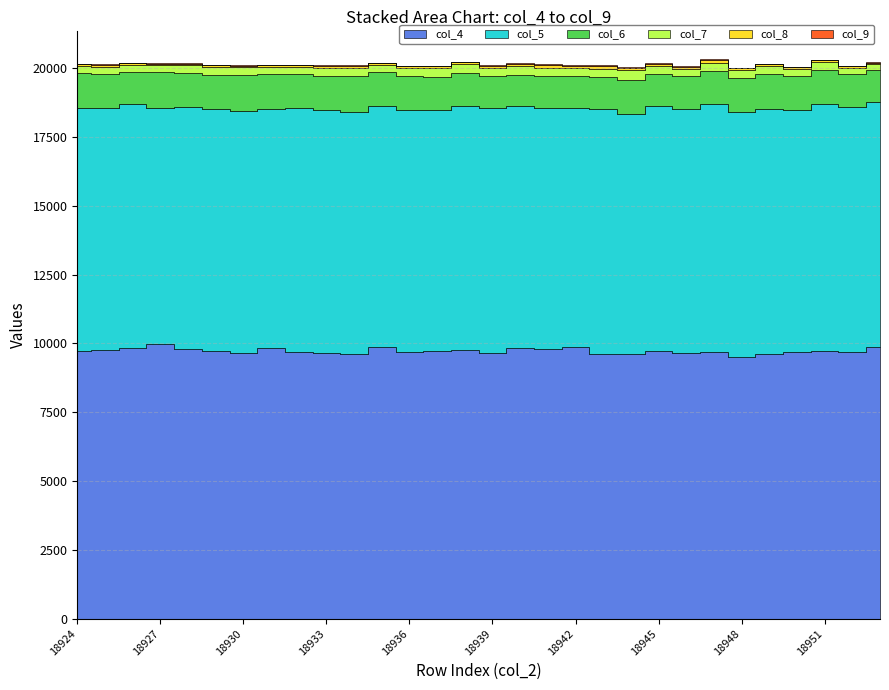

Reading left to right, transcribe all the data shown in this chart.

col_4: 18924=9737	18925=9776	18926=9818	18927=9973	18928=9782	18929=9716	18930=9654	18931=9827	18932=9700	18933=9655	18934=9622	18935=9878	18936=9683	18937=9738	18938=9773	18939=9664	18940=9835	18941=9804	18942=9872	18943=9629	18944=9614	18945=9735	18946=9664	18947=9705	18948=9508	18949=9625	18950=9682	18951=9727	18952=9676	18953=9875
col_5: 18924=8824	18925=8777	18926=8871	18927=8580	18928=8804	18929=8799	18930=8800	18931=8672	18932=8844	18933=8819	18934=8786	18935=8759	18936=8808	18937=8730	18938=8864	18939=8881	18940=8783	18941=8762	18942=8664	18943=8881	18944=8739	18945=8877	18946=8835	18947=8992	18948=8883	18949=8901	18950=8799	18951=8955	18952=8906	18953=8906
col_6: 18924=1258	18925=1237	18926=1178	18927=1301	18928=1256	18929=1254	18930=1295	18931=1300	18932=1245	18933=1259	18934=1305	18935=1232	18936=1215	18937=1197	18938=1187	18939=1166	18940=1122	18941=1146	18942=1165	18943=1181	18944=1228	18945=1168	18946=1206	18947=1186	18948=1254	18949=1260	18950=1231	18951=1263	18952=1208	18953=1166
col_7: 18924=258	18925=264	18926=250	18927=258	18928=263	18929=276	18930=283	18931=256	18932=266	18933=288	18934=290	18935=253	18936=284	18937=326	18938=312	18939=293	18940=336	18941=303	18942=316	18943=293	18944=343	18945=291	18946=278	18947=321	18948=276	18949=278	18950=249	18951=273	18952=221	18953=201
col_8: 18924=62	18925=65	18926=58	18927=53	18928=59	18929=70	18930=58	18931=51	18932=55	18933=74	18934=76	18935=60	18936=73	18937=72	18938=80	18939=92	18940=71	18941=94	18942=76	18943=92	18944=88	18945=85	18946=71	18947=97	18948=77	18949=70	18950=66	18951=80	18952=59	18953=45
col_9: 18924=18	18925=16	18926=19	18927=17	18928=20	18929=16	18930=21	18931=13	18932=15	18933=22	18934=18	18935=11	18936=22	18937=17	18938=16	18939=21	18940=24	18941=30	18942=22	18943=21	18944=24	18945=17	18946=15	18947=21	18948=15	18949=10	18950=23	18951=14	18952=16	18953=16